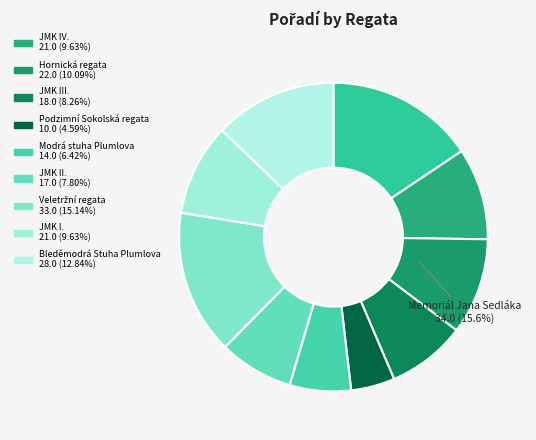

Is there any slice that represents more than half of the pie?

No